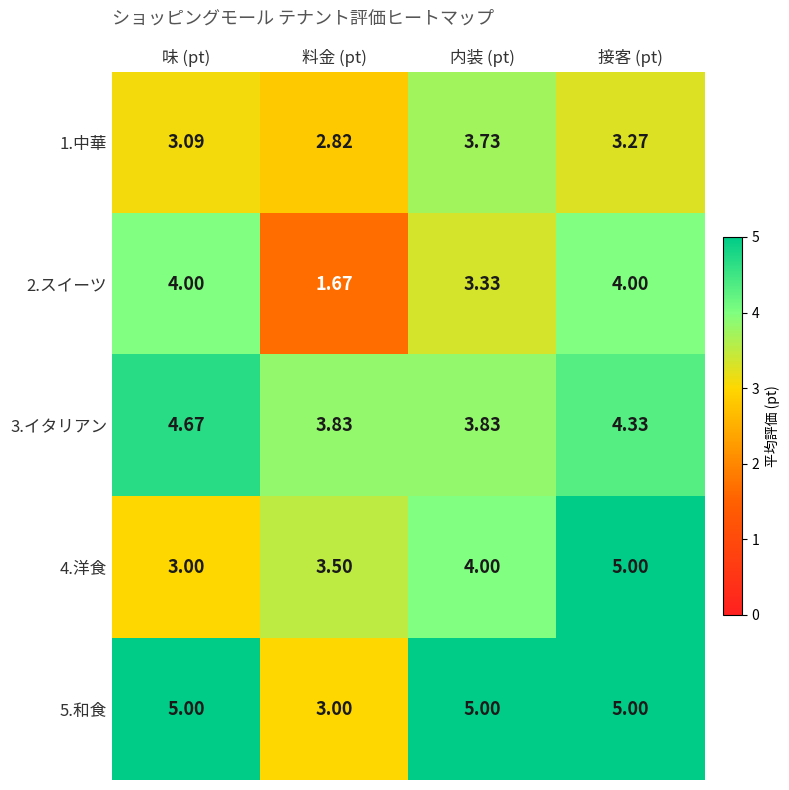

Between 料金 (pt) and 接客 (pt), which series saw the biggest shift?

2.スイーツ